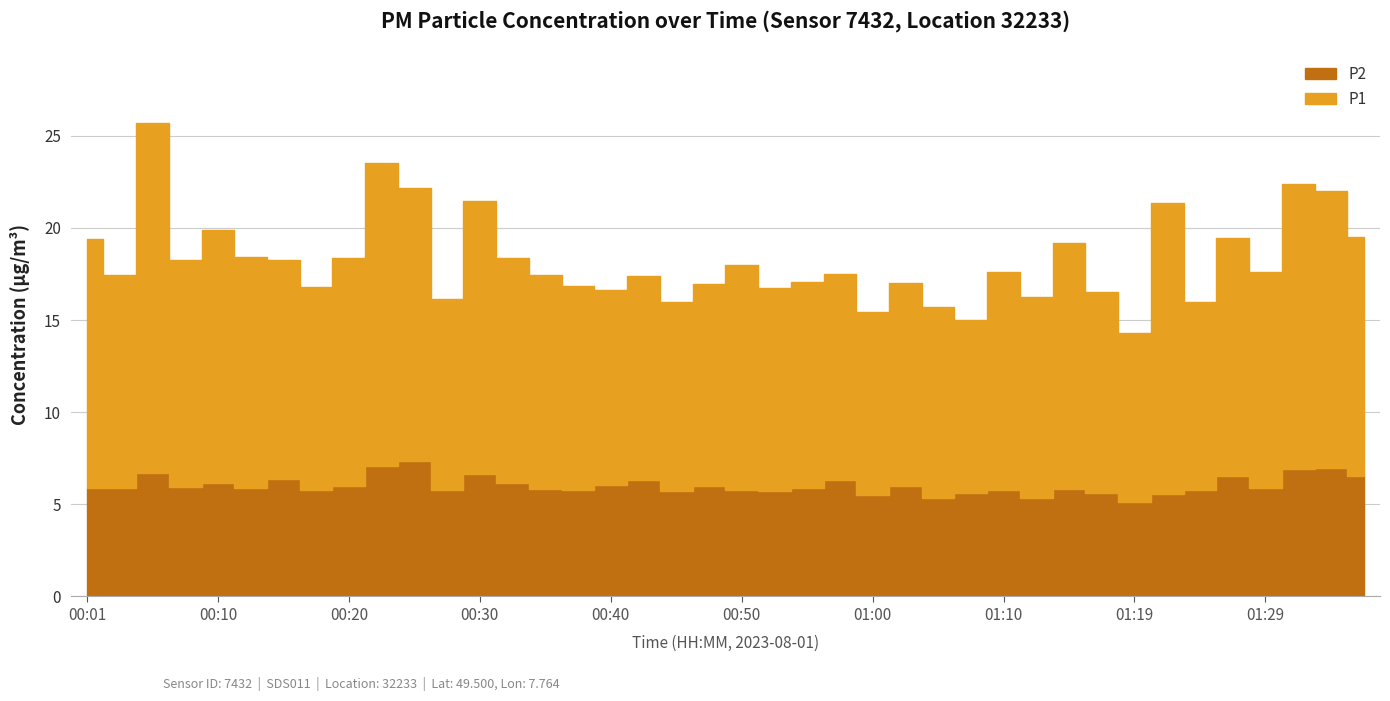

At which label is P1 closest to 14?

00:10